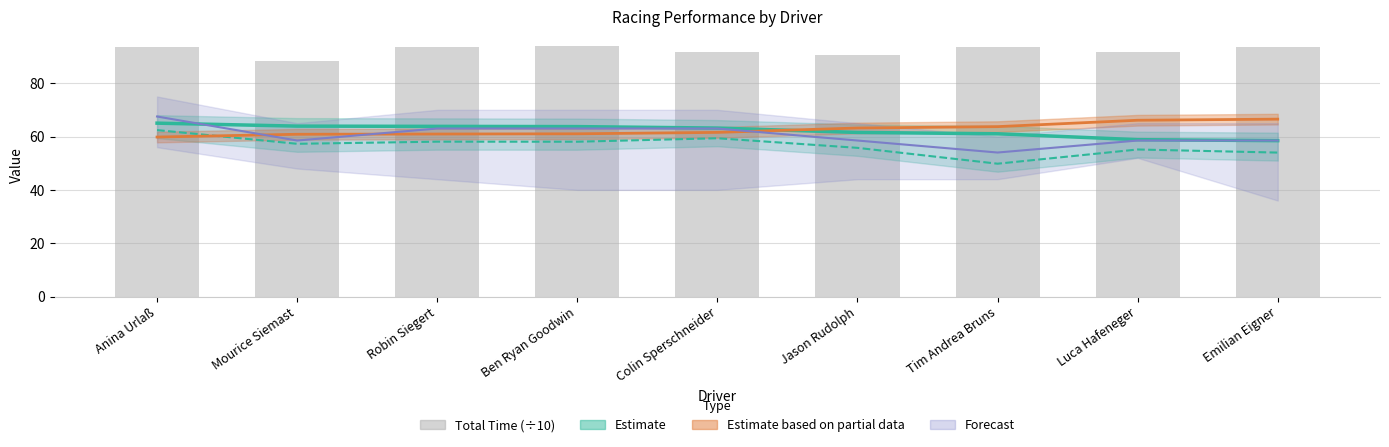

Are the bars grouped side by side (vs. stacked)?

No